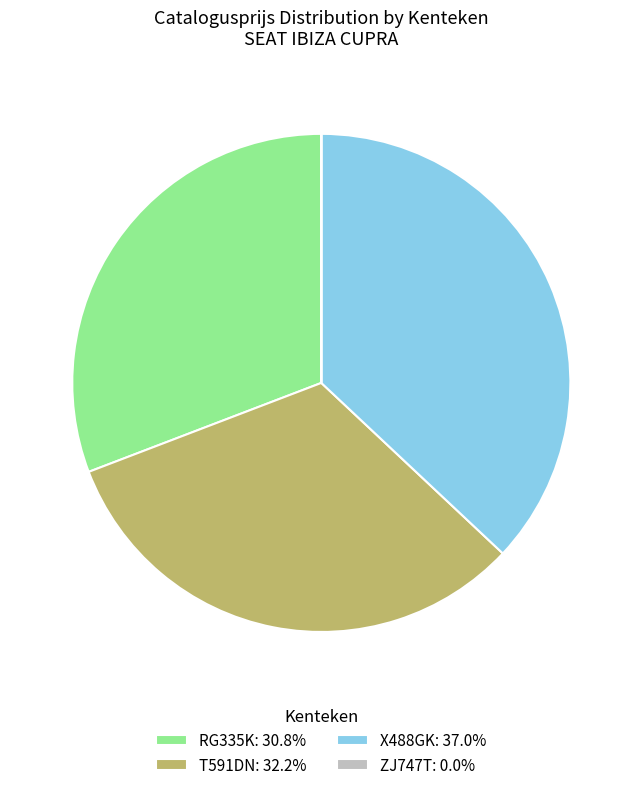

Does RG335K: 30.8% account for over 50% of the chart?

No